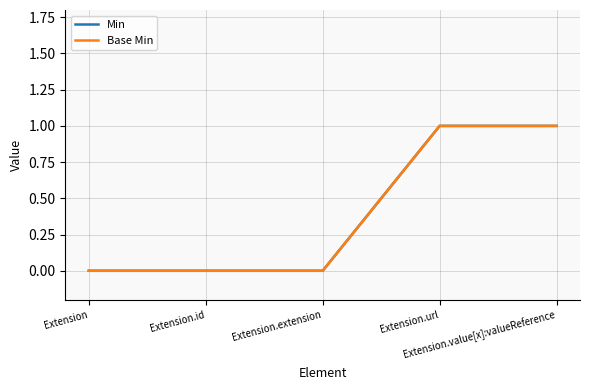

What position from the left is Extension.url?

4